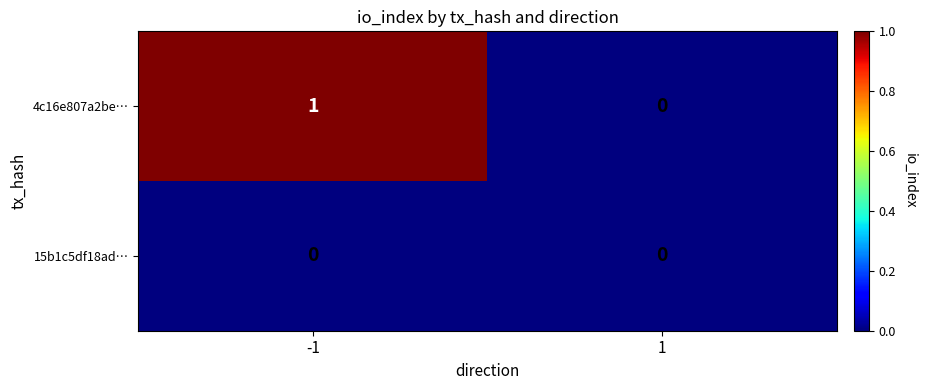

Between -1 and 1, which series saw the biggest shift?

4c16e807a2be…